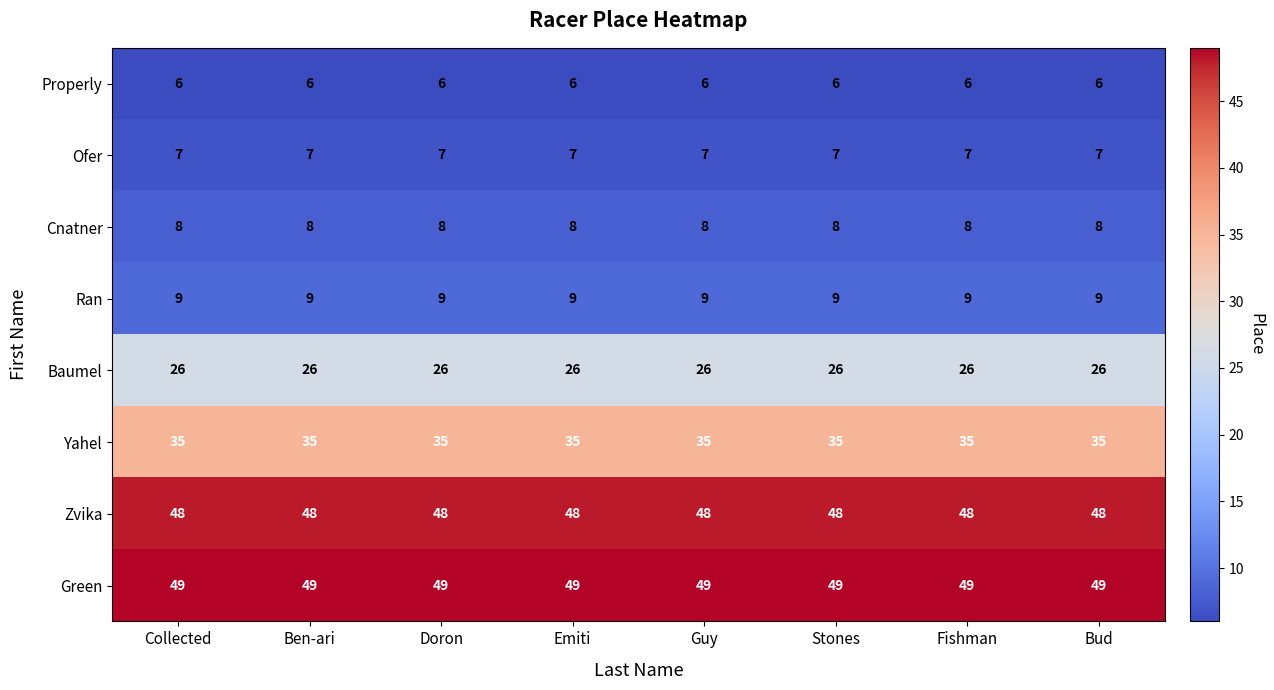

Rank the series by their maximum value, from highest to lowest.

Green, Zvika, Yahel, Baumel, Ran, Cnatner, Ofer, Properly